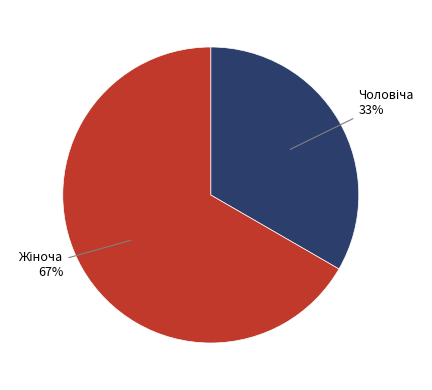

Is there any slice that represents more than half of the pie?

Yes